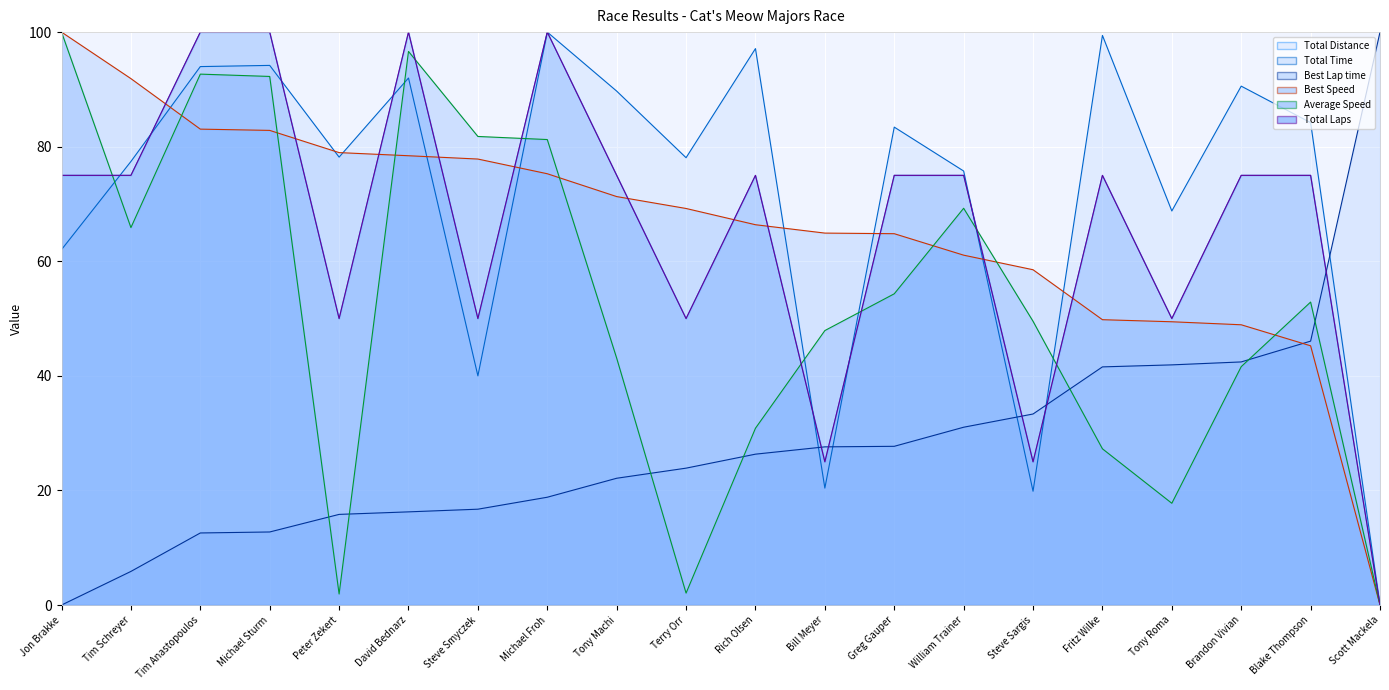

The value of Total Time at Steve Sargis is 19.9. True or false?

True